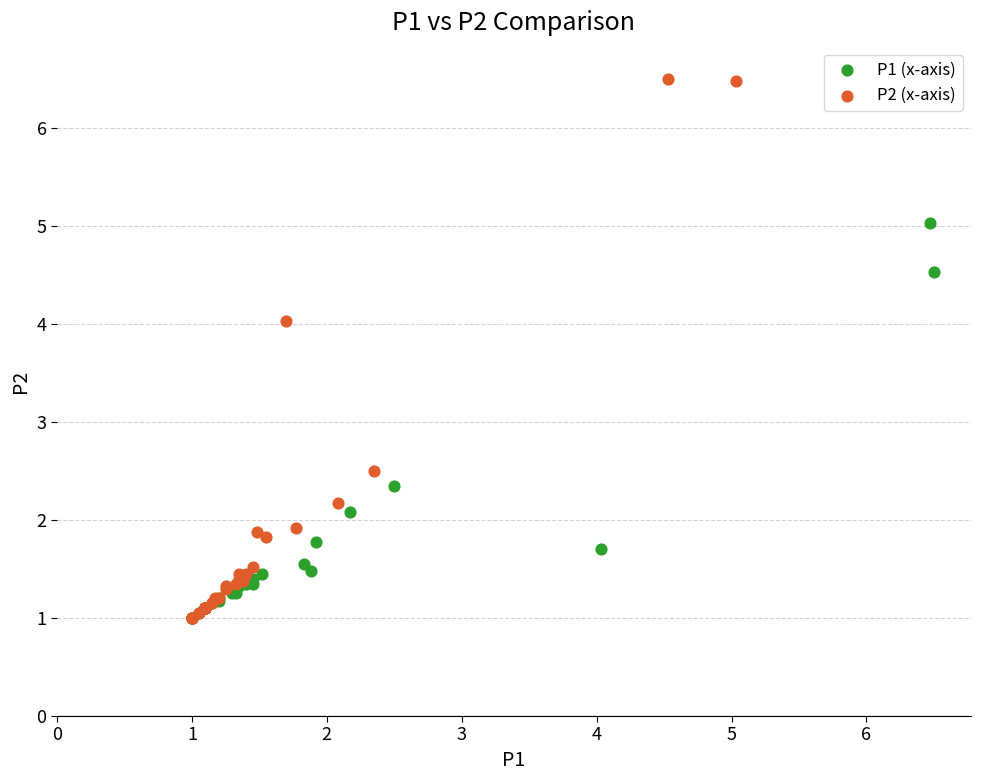

Which series has the largest Y range (max minus min)?

P2 (x-axis)